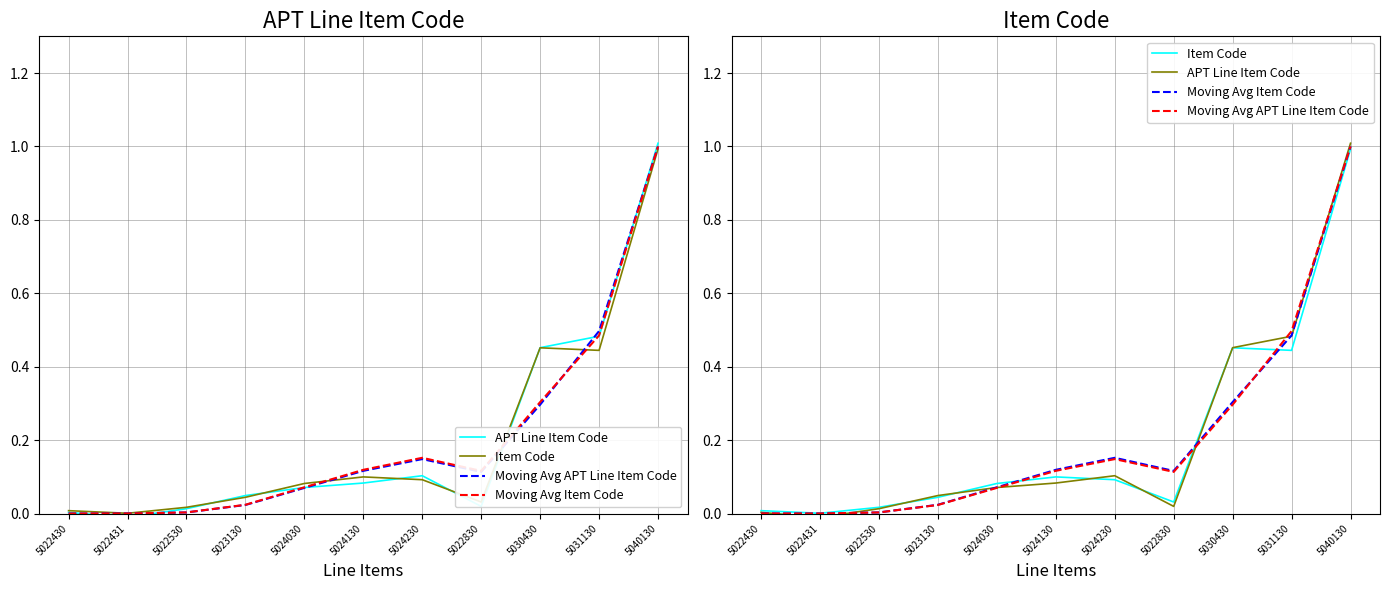

In APT Line Item Code, how many points are higher than both neighbors (excluding endpoints)?

1